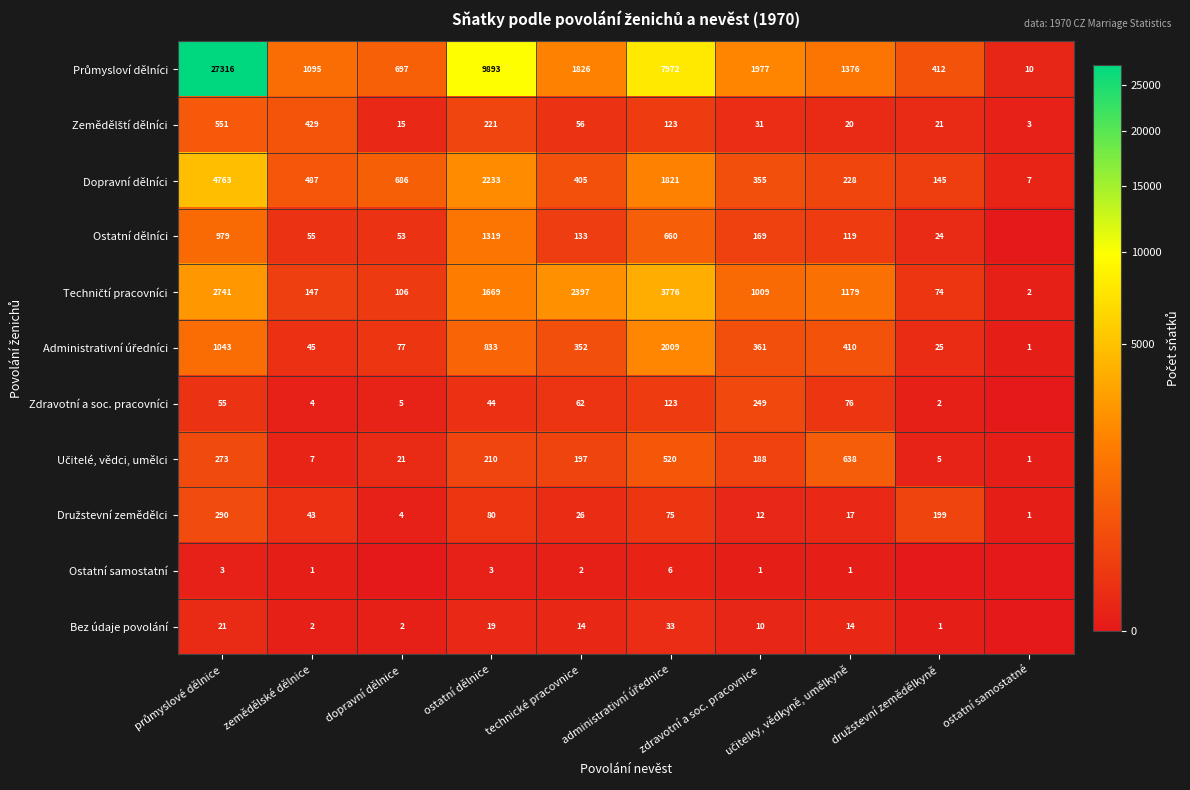

The value of Zdravotní a soc. pracovníci at ostatní dělnice is 67. True or false?

False